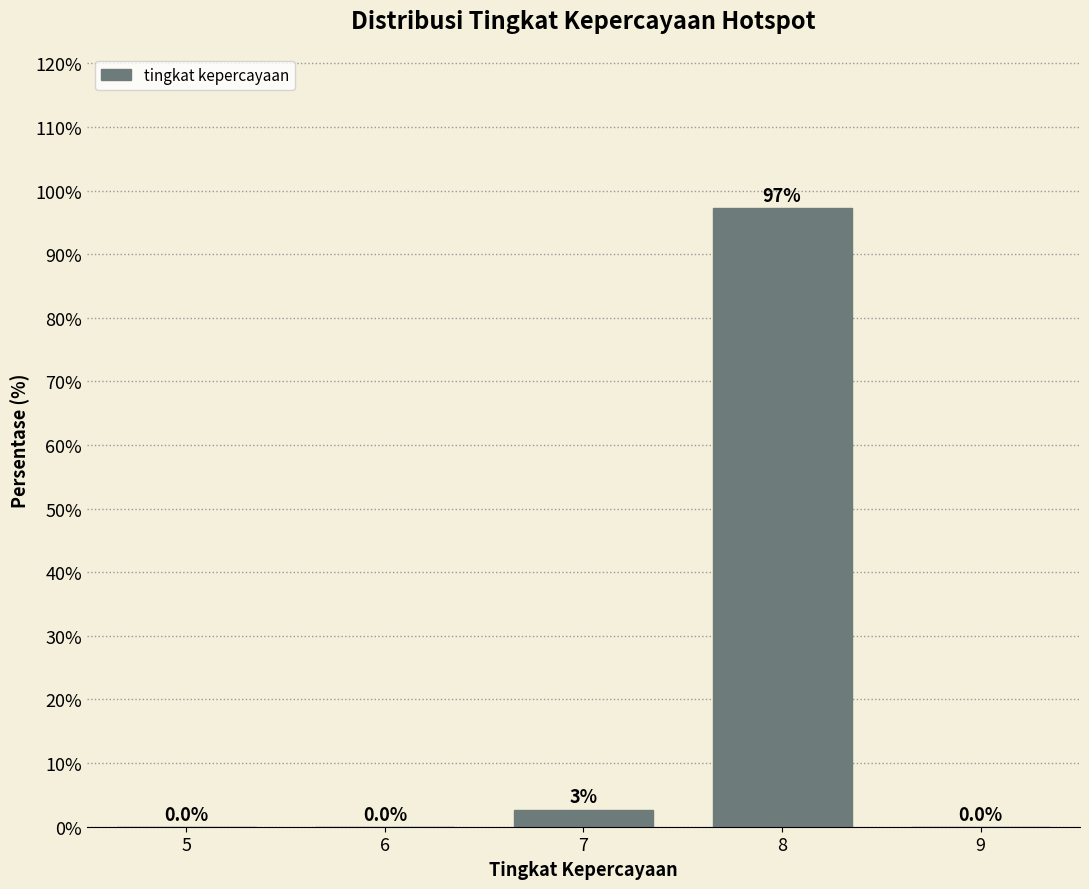

Reading left to right, extract all data points from this chart.

5=0.0	6=0.0	7=2.7	8=97.3	9=0.0